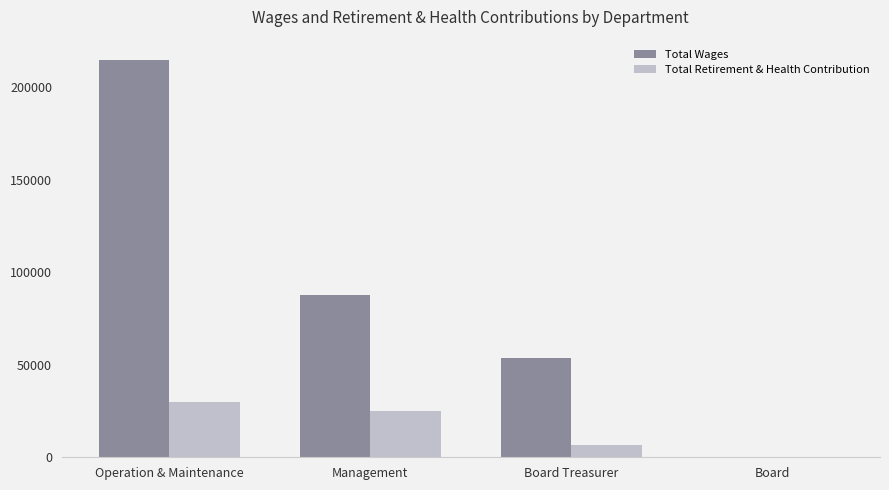

True or false: Total Wages has a value of 214951 at Operation & Maintenance.

True